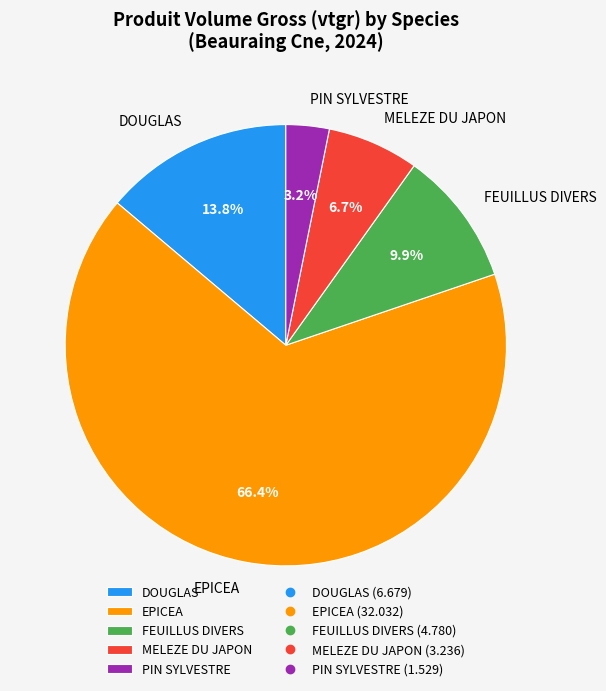

True or false: FEUILLUS DIVERS accounts for 10% of the total.

True